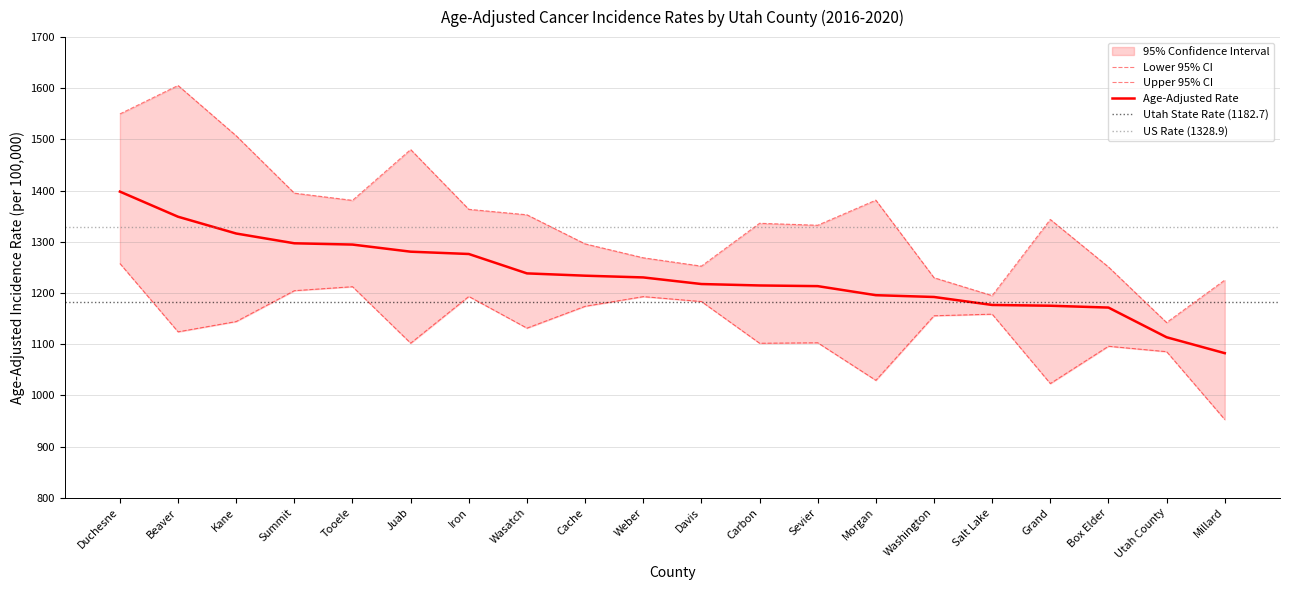

What is the maximum value for Upper 95% CI?

1605.5